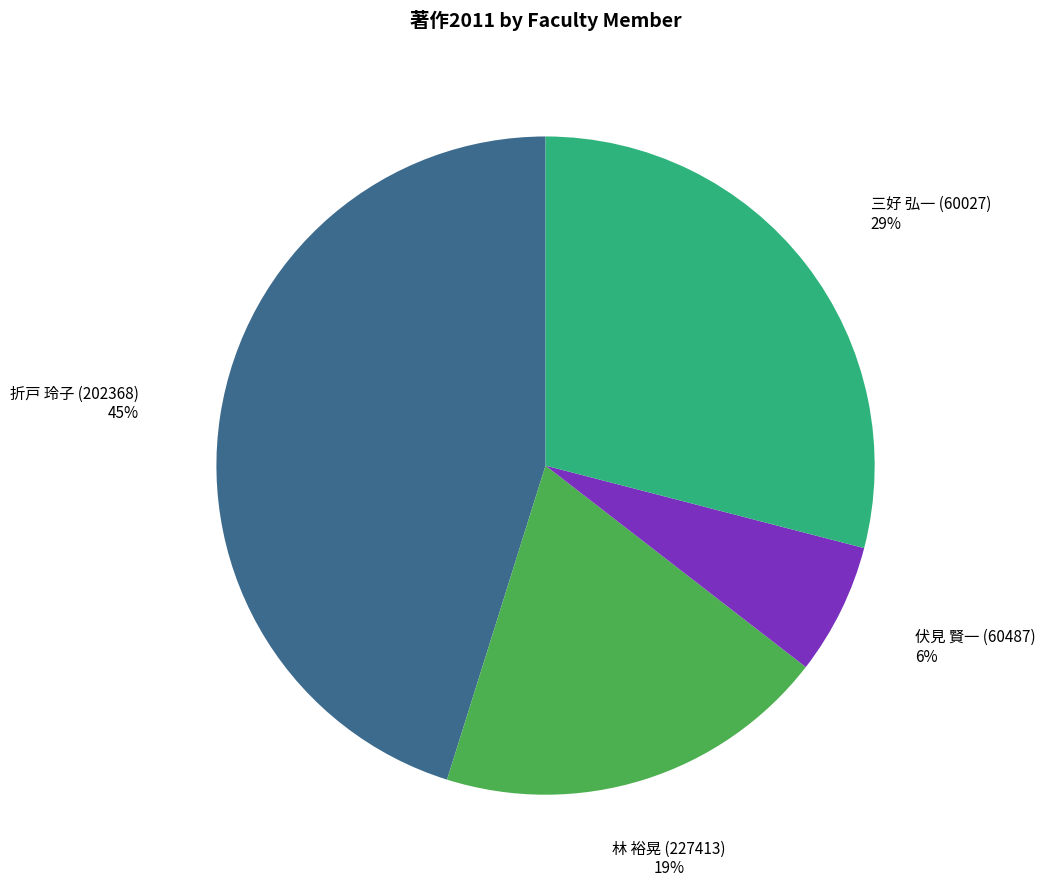

What percentage is the 三好 弘一 (60027) slice, to the nearest percent?

29%